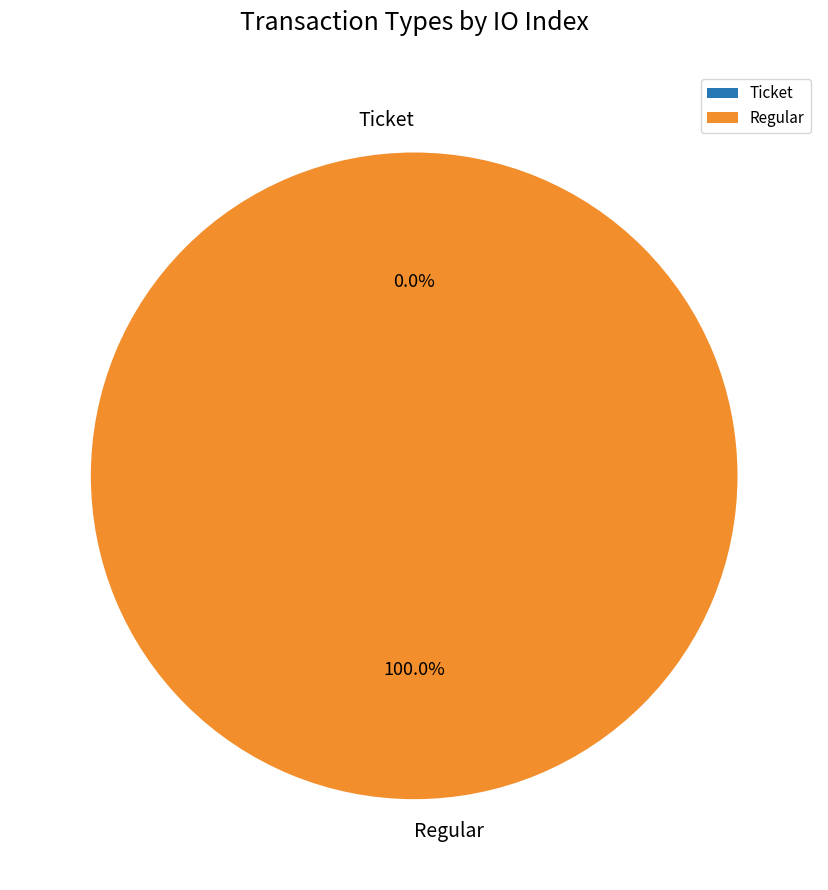

How many segments does this pie chart have?

2